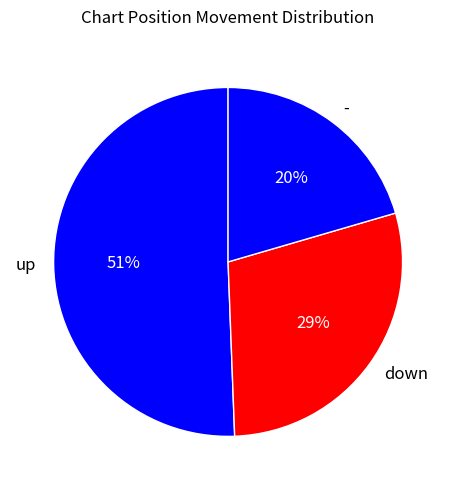

Is the sum of down and up greater than half?

Yes